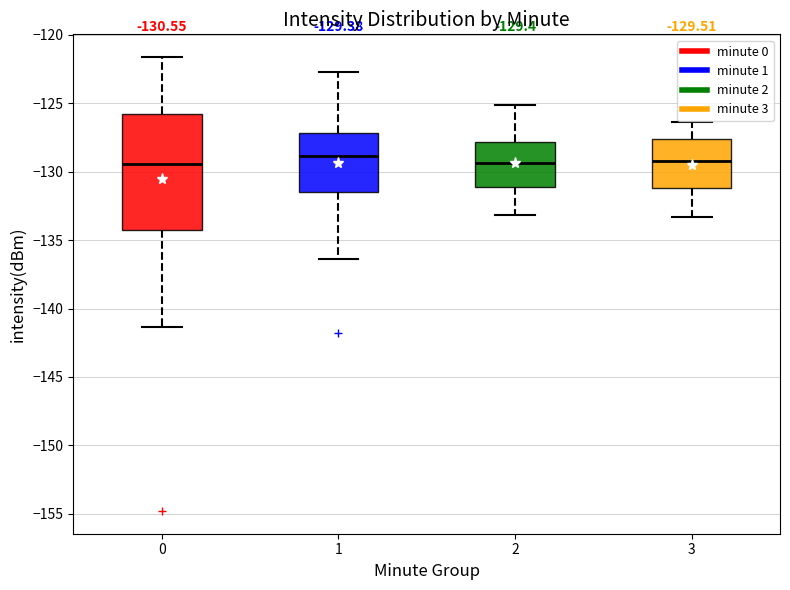

Which box is the tallest, from its lower edge to its upper edge?

0